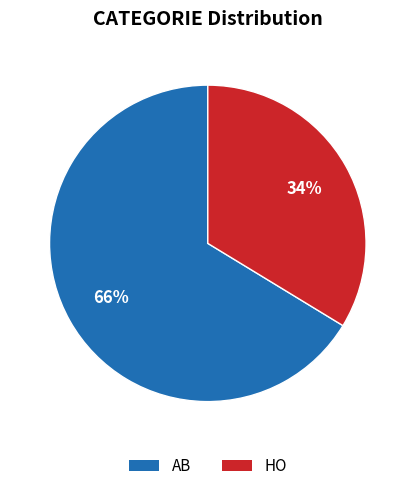

Which category accounts for the majority?

AB